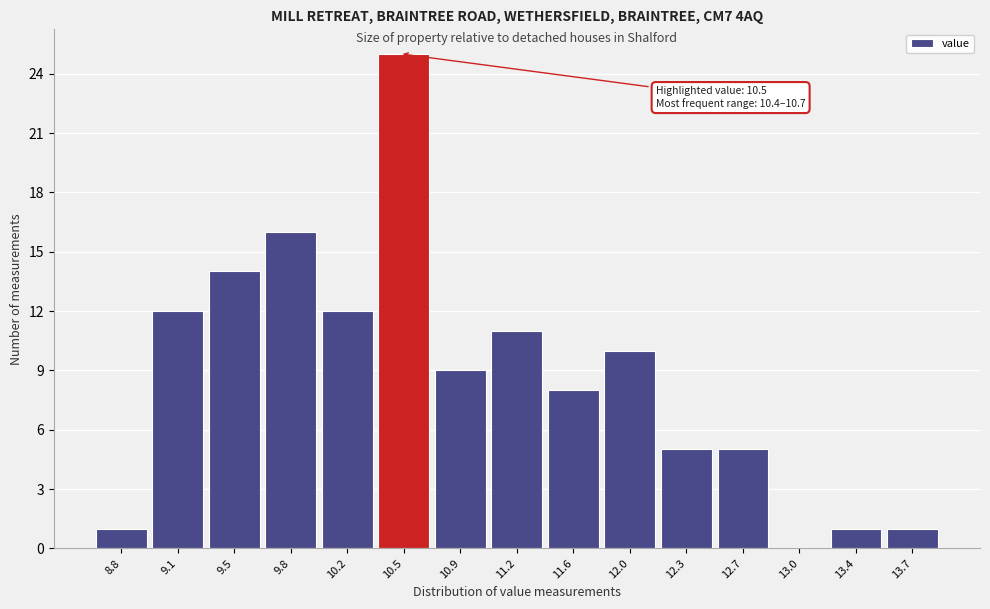

Reading right to left, extract all data points from this chart.

13.7=1	13.4=1	13.0=0	12.7=5	12.3=5	12.0=10	11.6=8	11.2=11	10.9=9	10.5=25	10.2=12	9.8=16	9.5=14	9.1=12	8.8=1